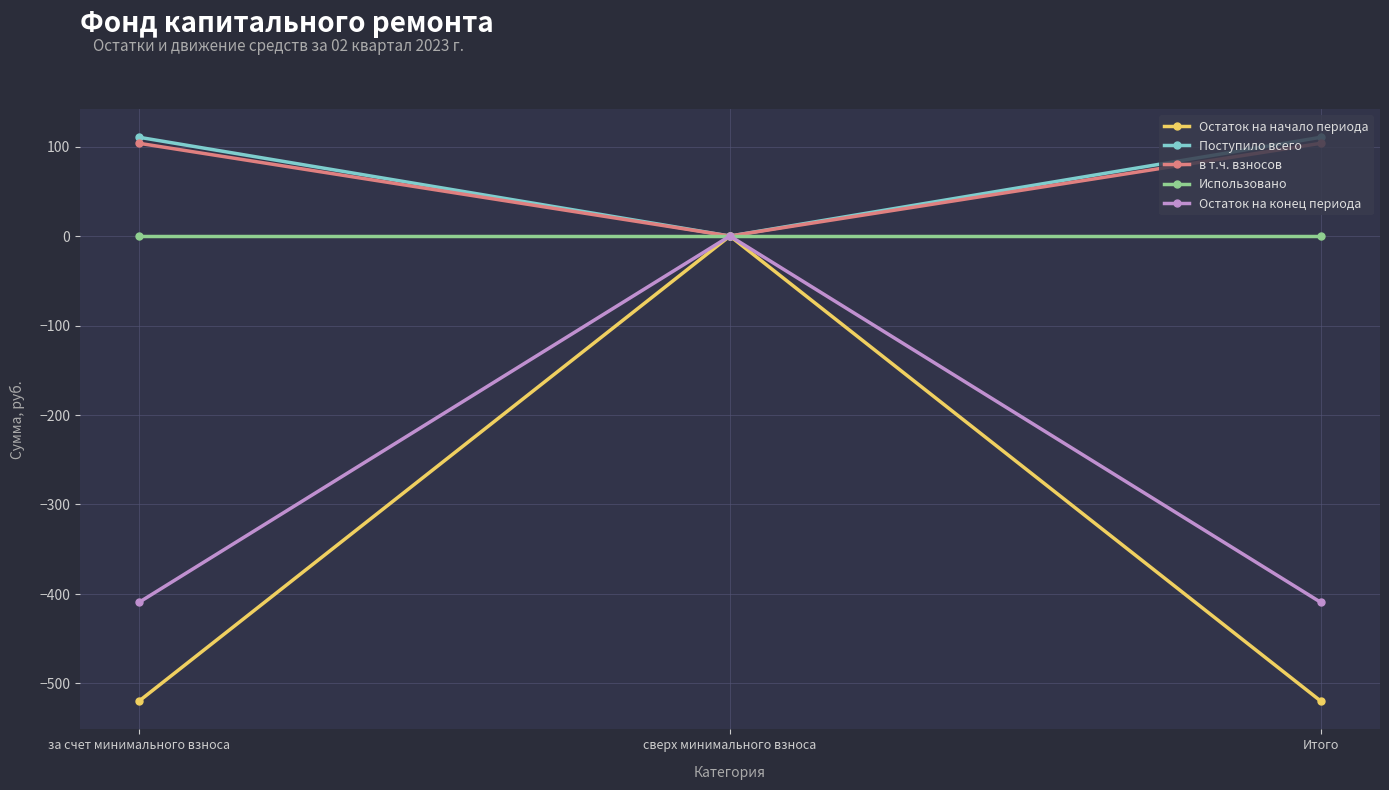

What position from the right is за счет минимального взноса?

3